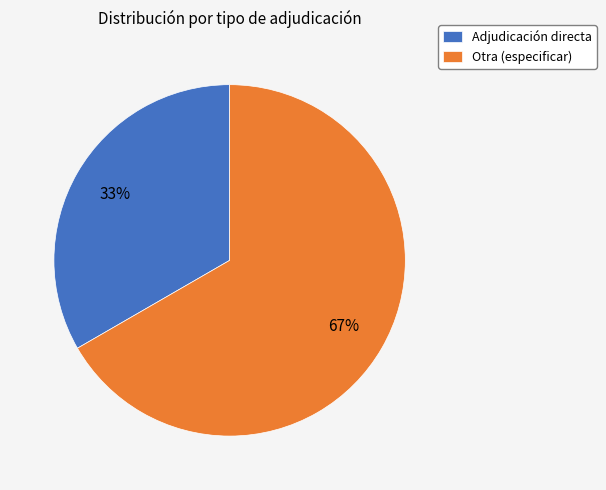

Count the number of slices in the pie.

2